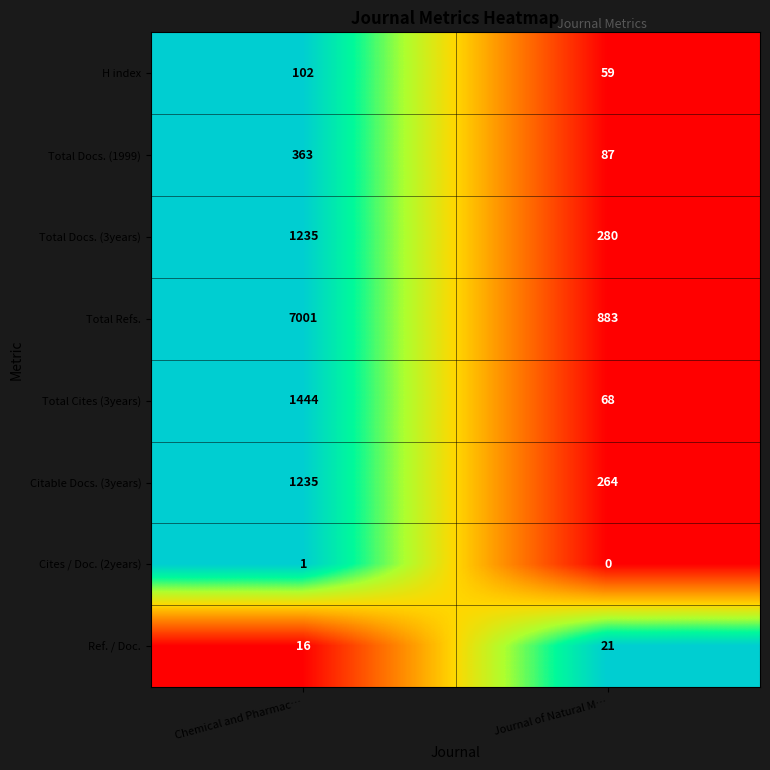

Which series has the largest total across all categories?

Total Refs.